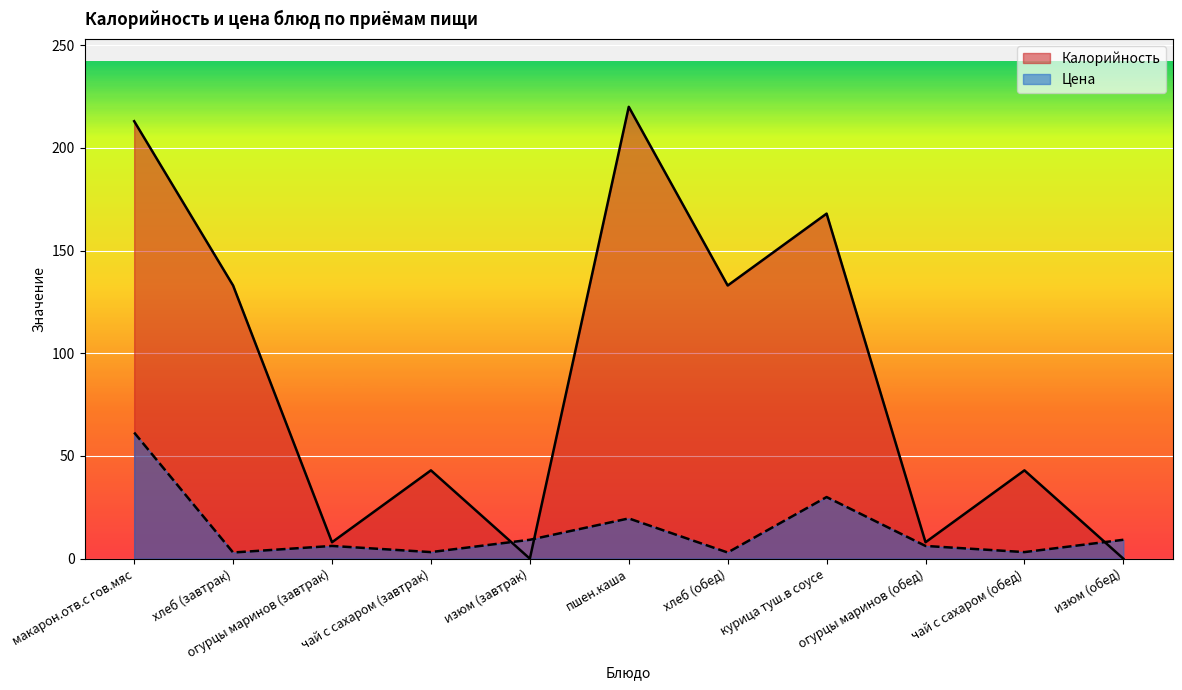

What is the difference between the maximum and minimum values in the Калорийность series?

220.0